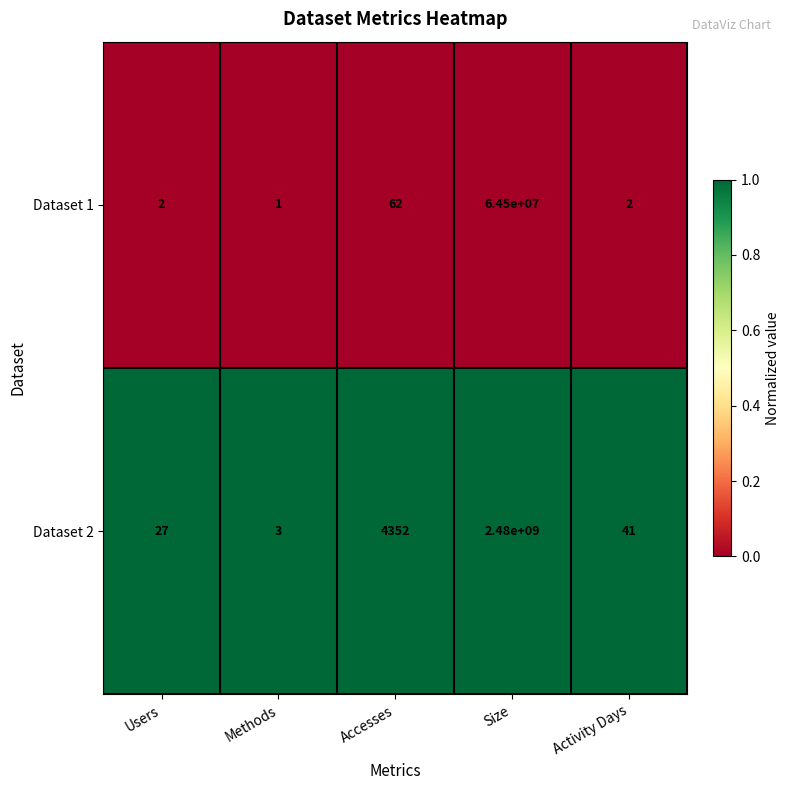

Which series has the widest spread of values?

Dataset 2